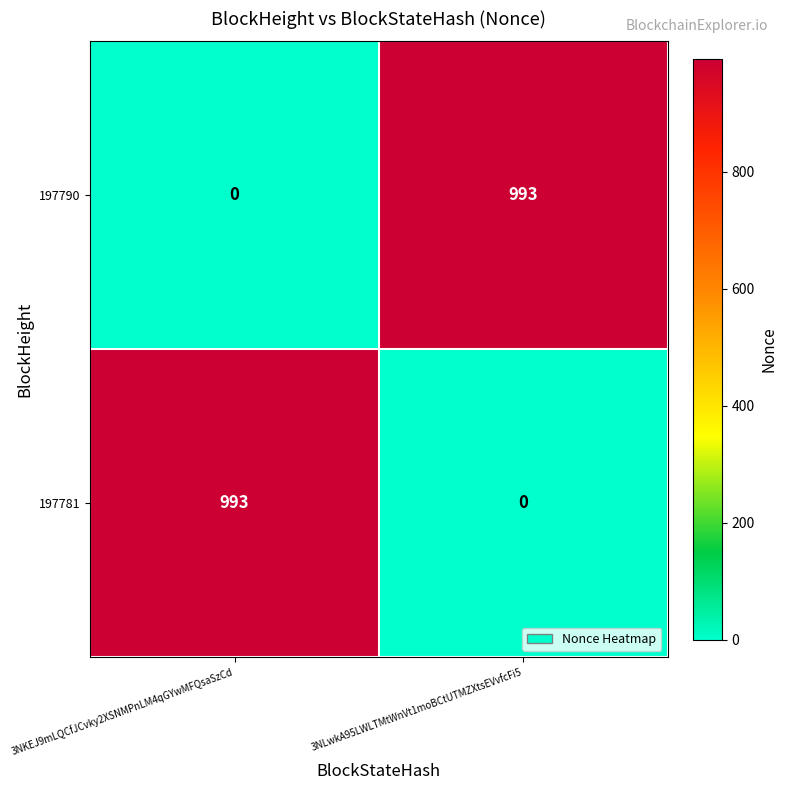

What is the total value across all series at 3NKEJ9mLQCfJCvky2XSNMPnLM4qGYwMFQsaSzCd?

993